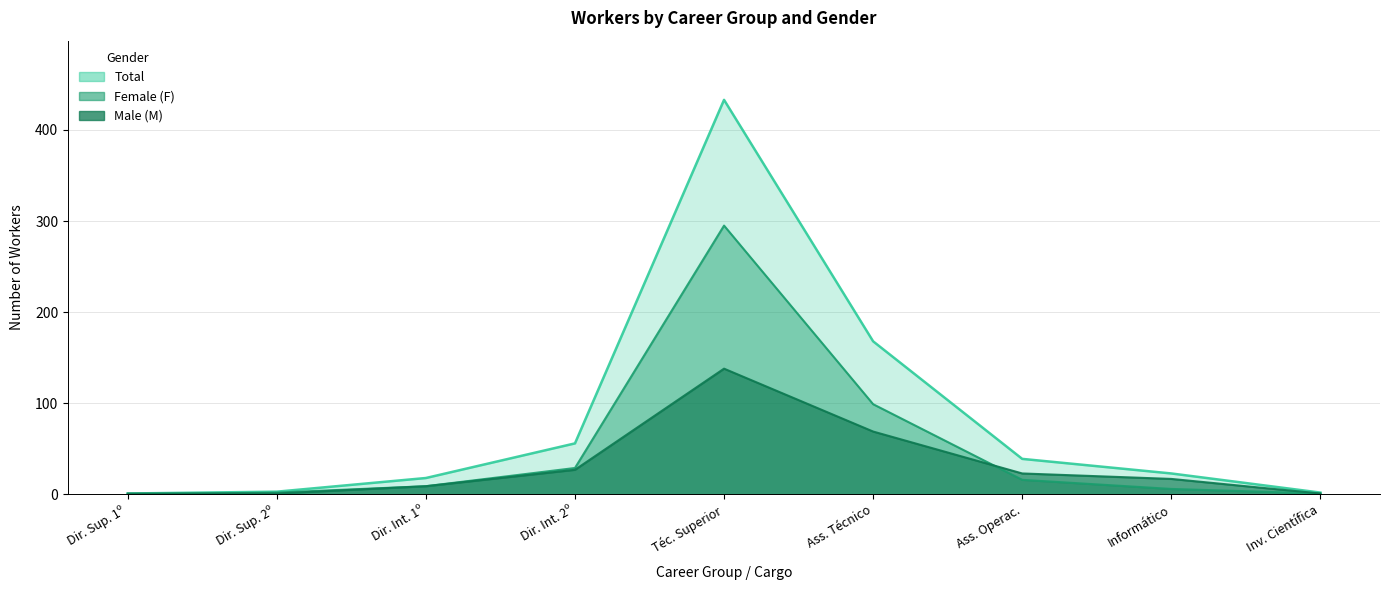

Is it true that Female (F) equals 477 at Téc. Superior?

False